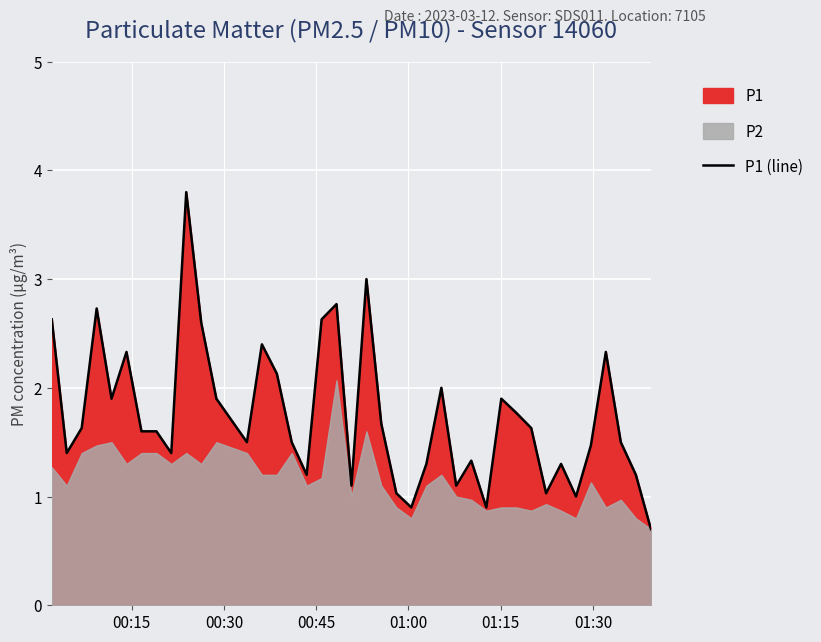

What is the maximum value for P1 (line)?

3.8